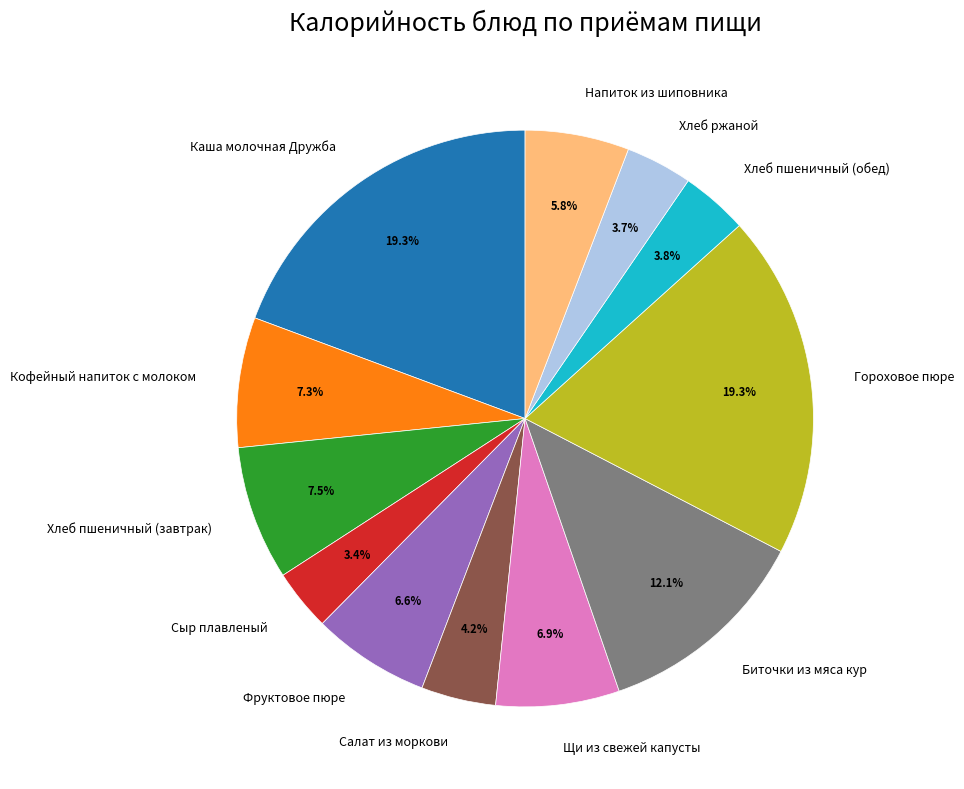

Approximately how many times larger is the value at Кофейный напиток с молоком compared to Щи из свежей капусты?

1.1